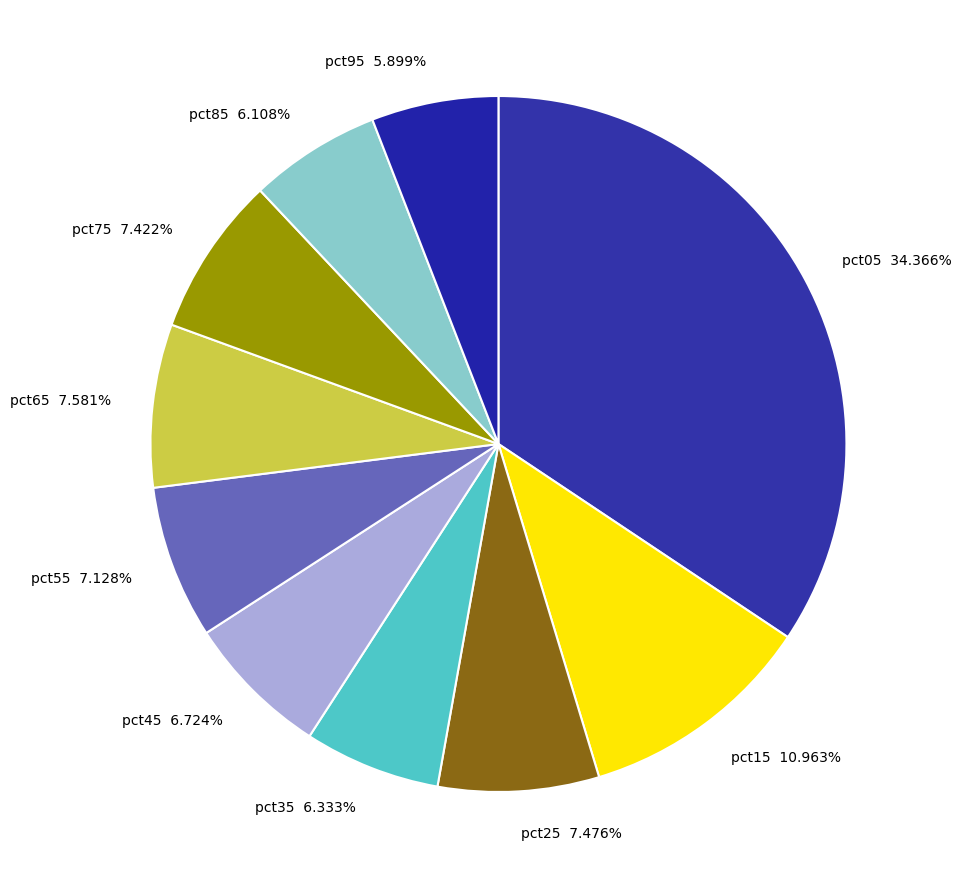

What percentage is the pct65 slice, to the nearest percent?

8%